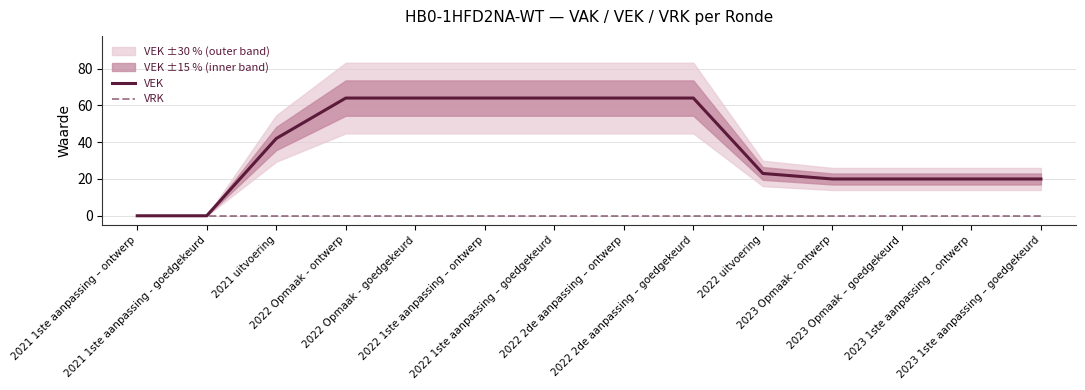

True or false: VRK has more than 1 points higher than both neighbors.

False